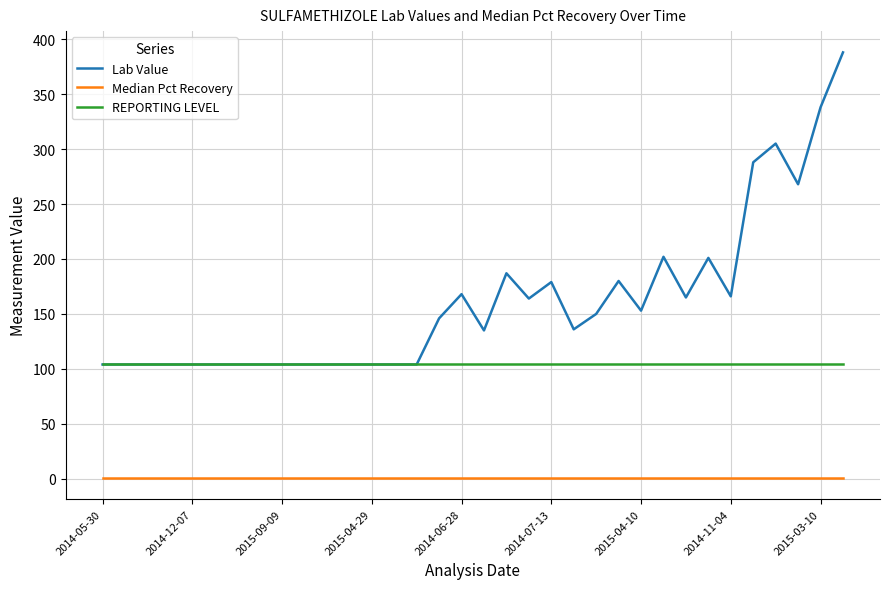

Which series has the largest range (max minus min)?

Lab Value